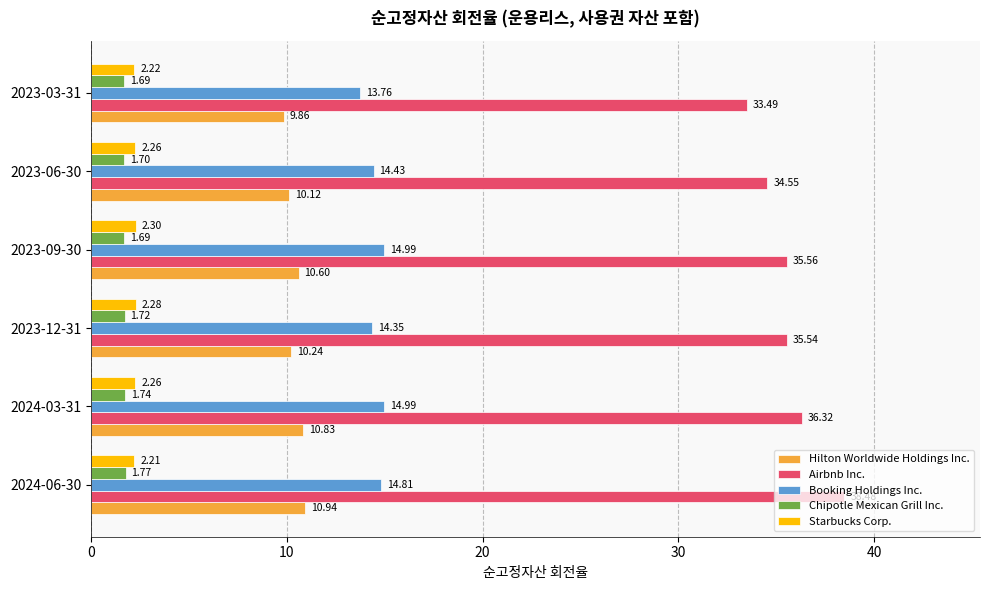

What is the difference between the maximum and minimum values in the Airbnb Inc. series?

5.0